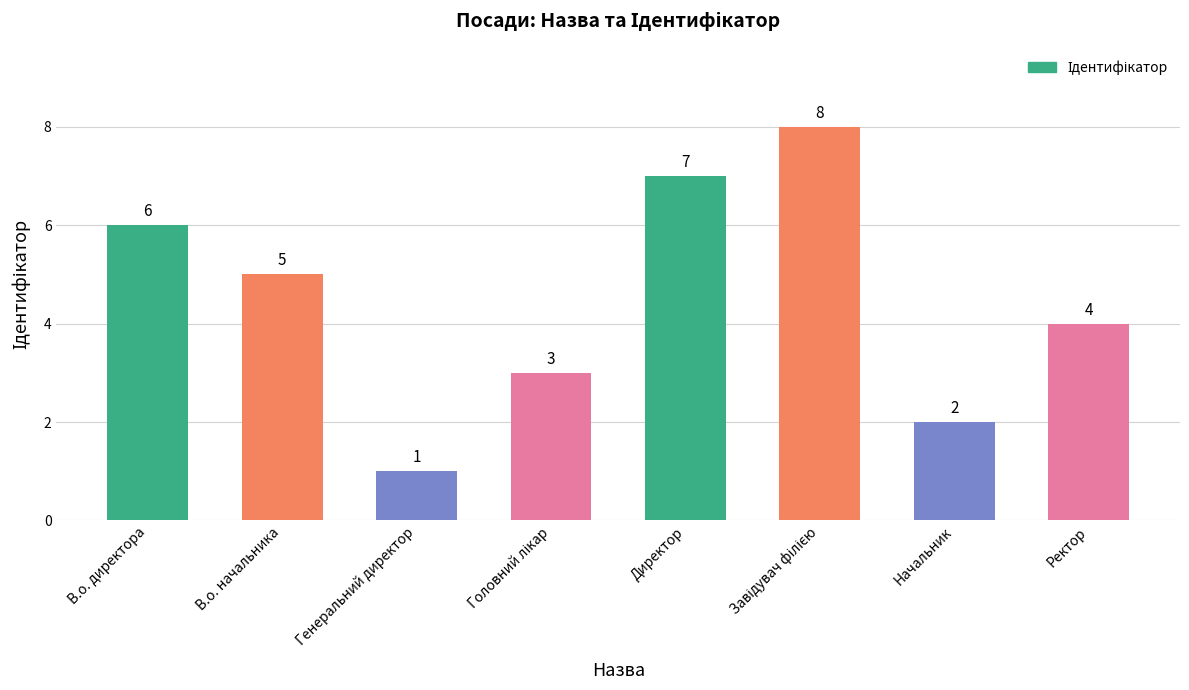

Between Начальник and В.о. директора, which is larger?

В.о. директора